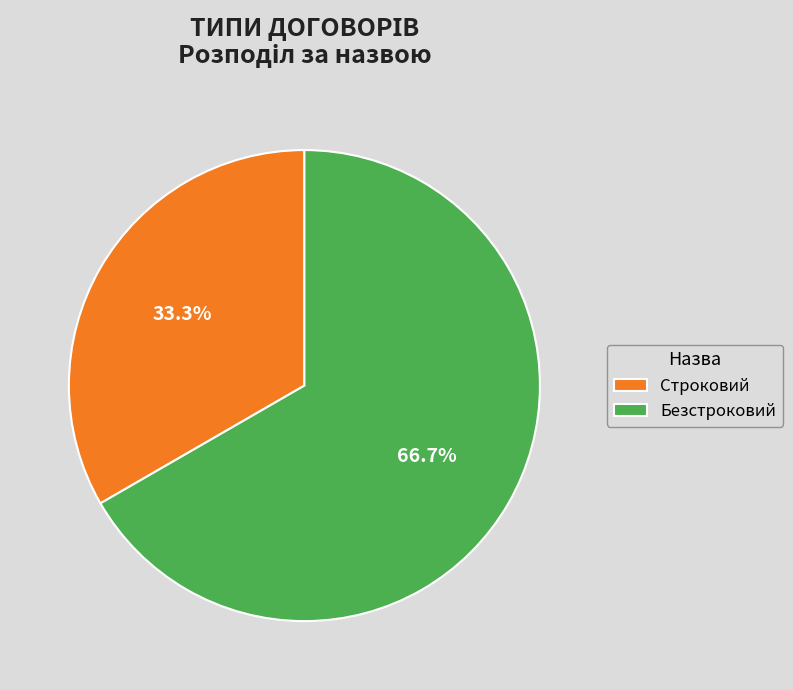

Is it true that Безстроковий is 60% of the pie?

False